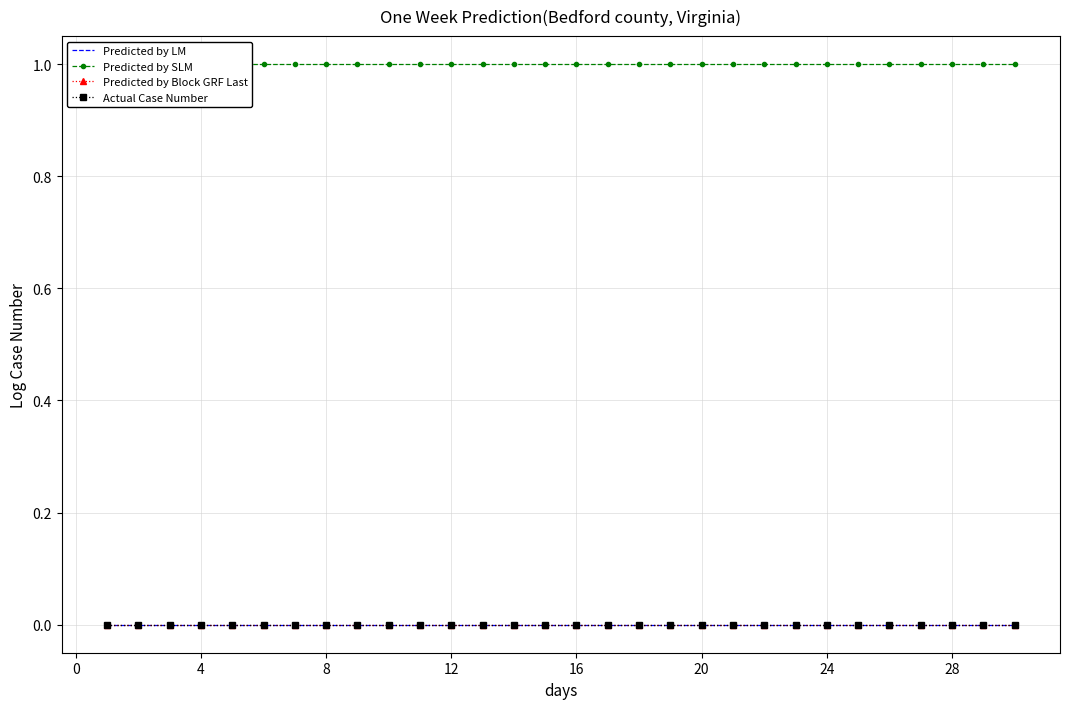

What is the sum of all Predicted by SLM values?

30